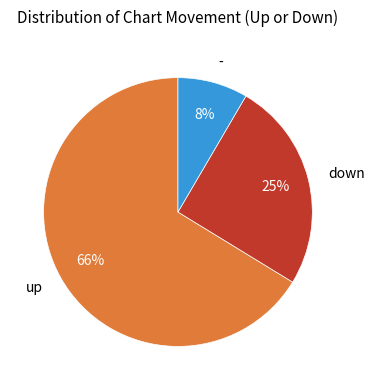

How many segments does this pie chart have?

3